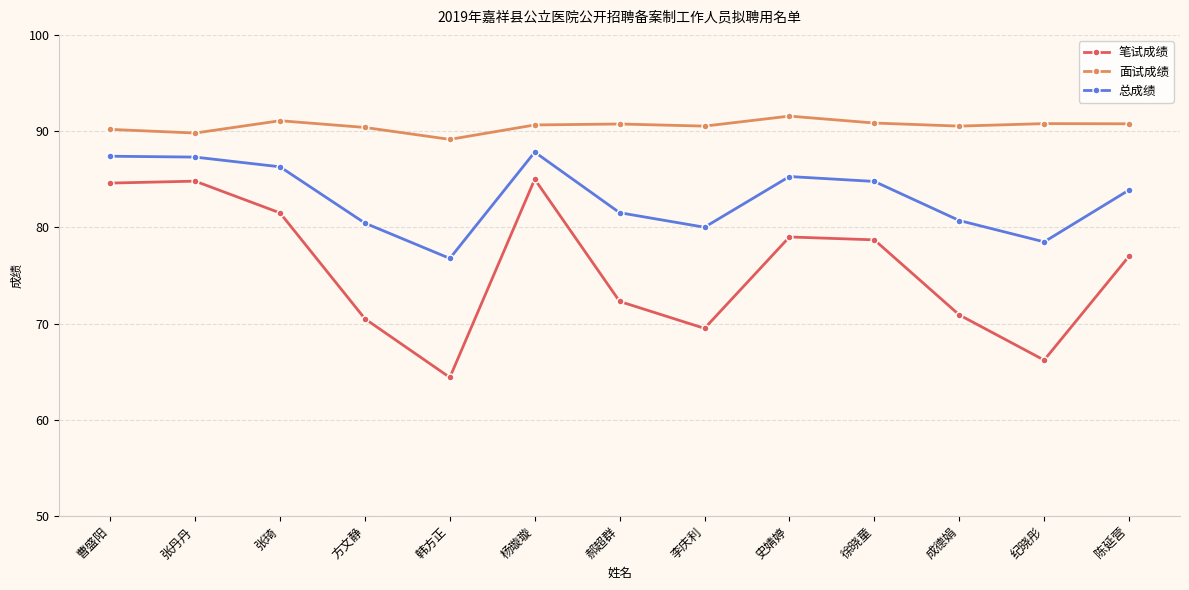

In 面试成绩, how many points are higher than both neighbors (excluding endpoints)?

4